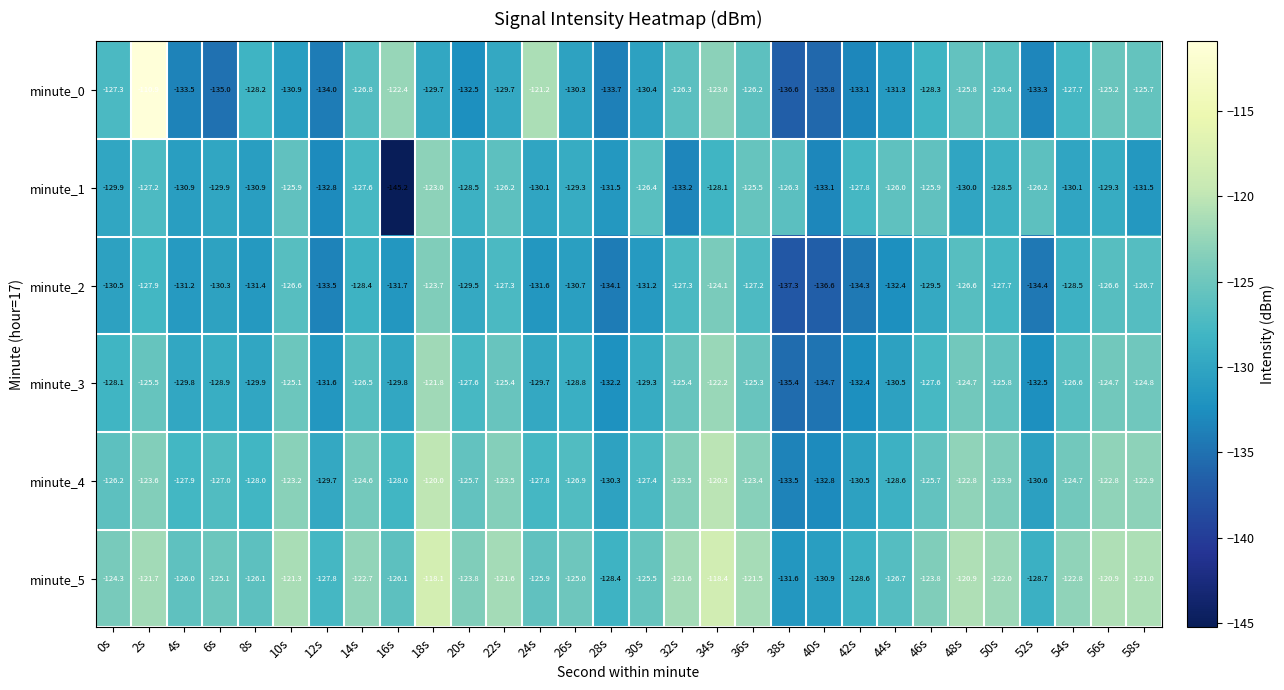

What is the difference between the highest and lowest values at 22s?

8.1